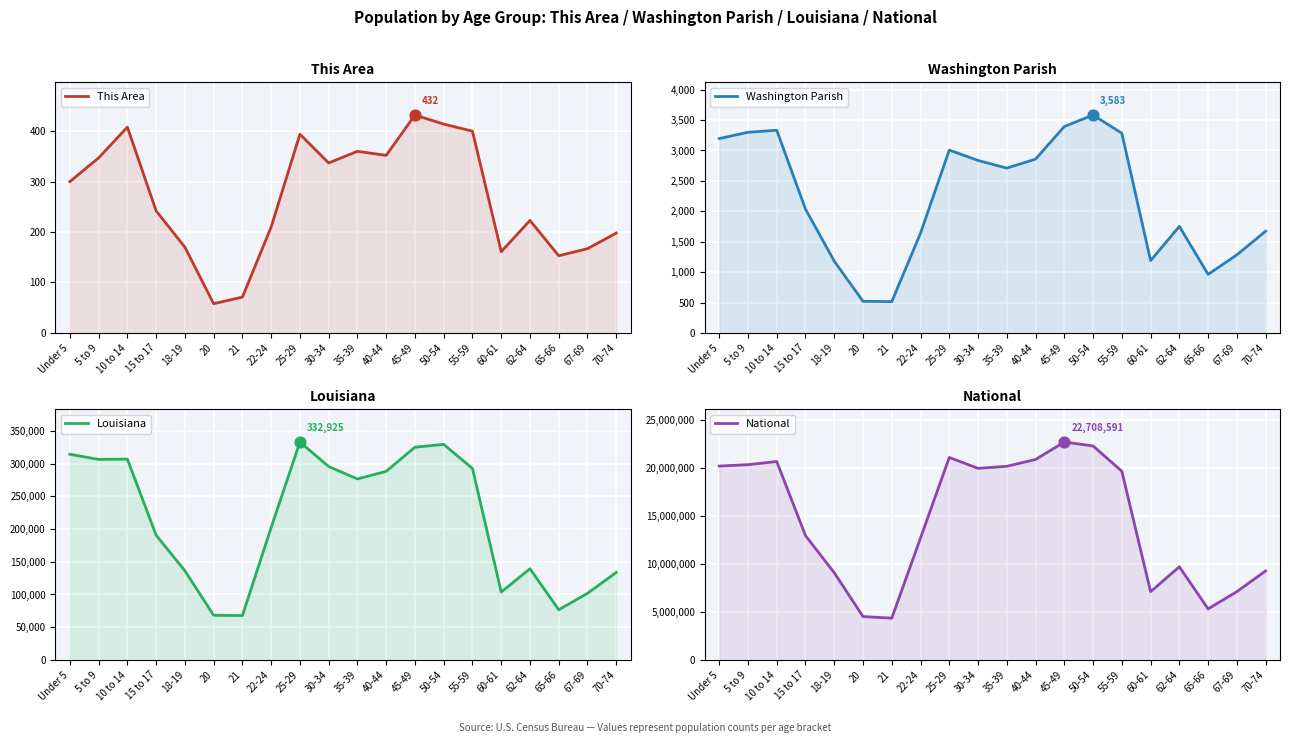

At how many categories does at least one series exceed 20712261?

4